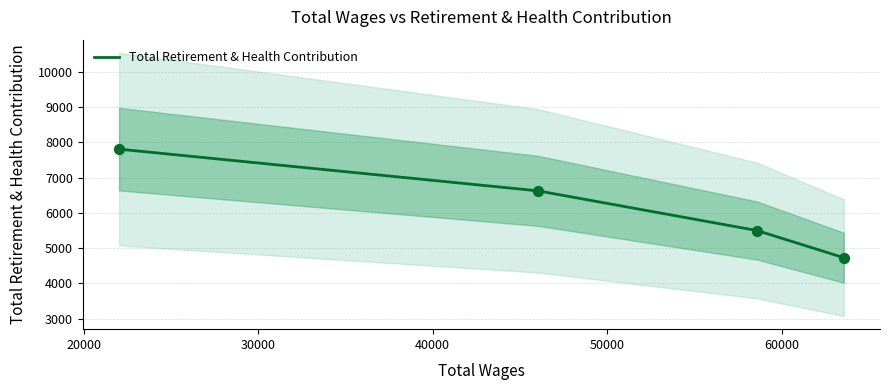

What is the highest value of the Total Retirement & Health Contribution series?

7808